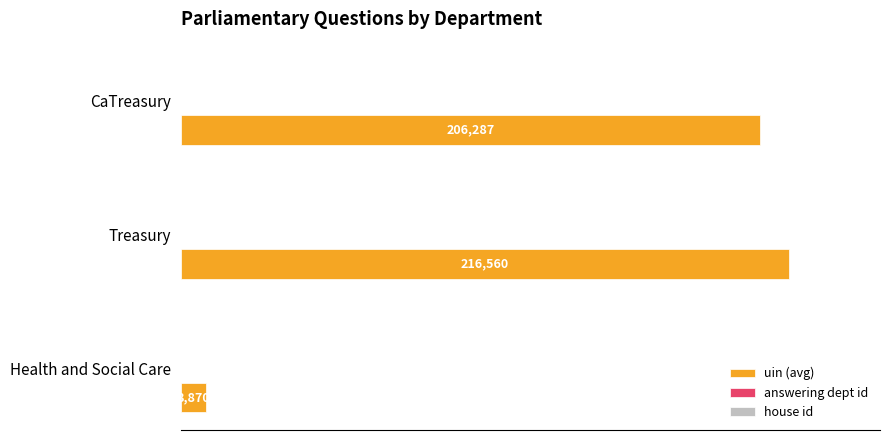

At which category is the sum across all series the highest?

Treasury